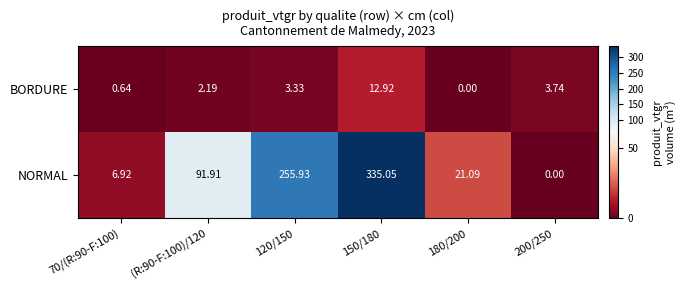

Which series has the largest range (max minus min)?

NORMAL